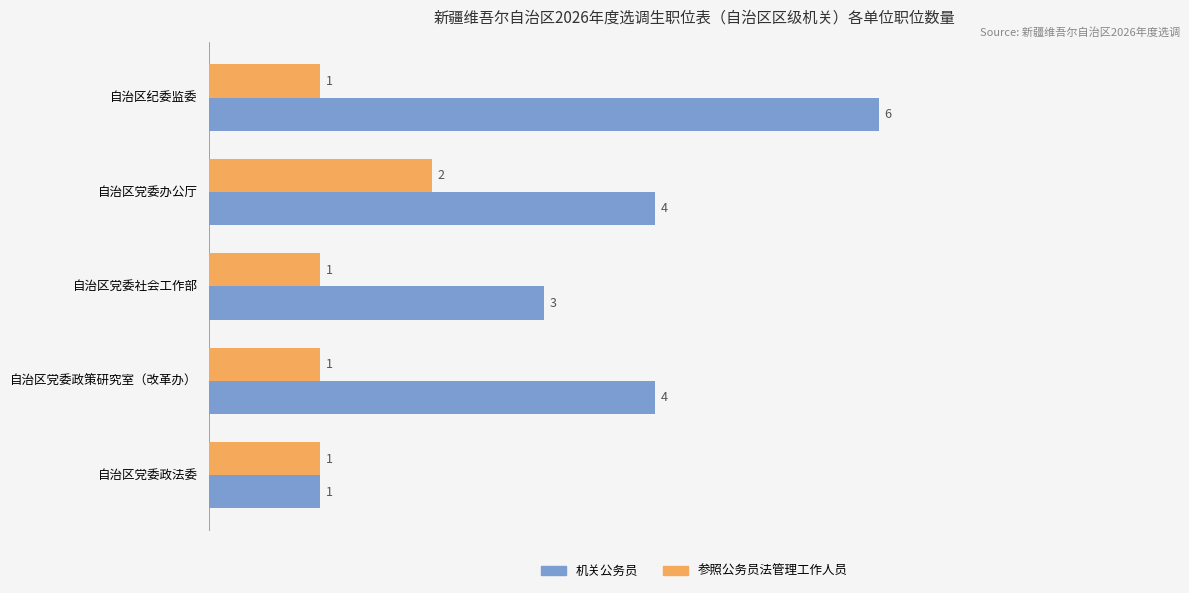

What is the difference between the maximum and minimum values in the 参照公务员法管理工作人员 series?

1